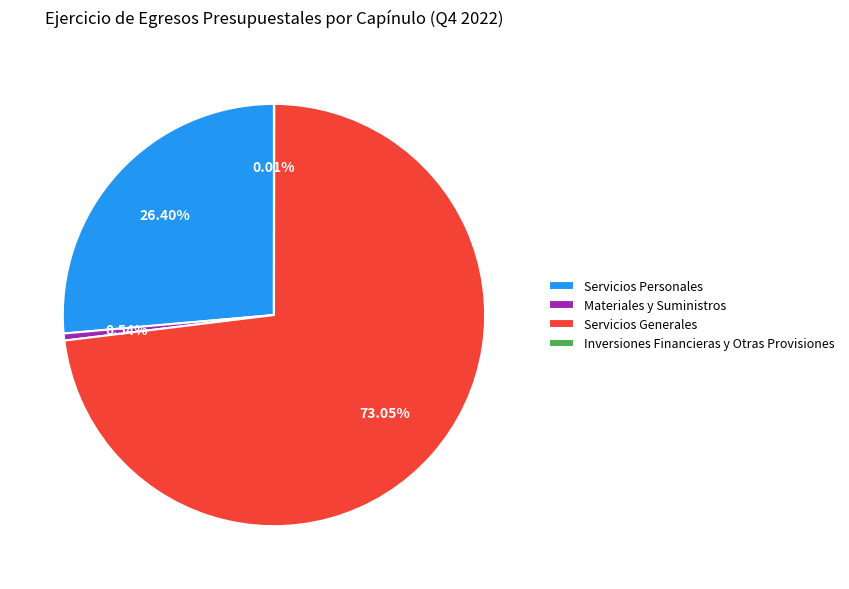

Which has a higher value, Materiales y Suministros or Servicios Generales?

Servicios Generales